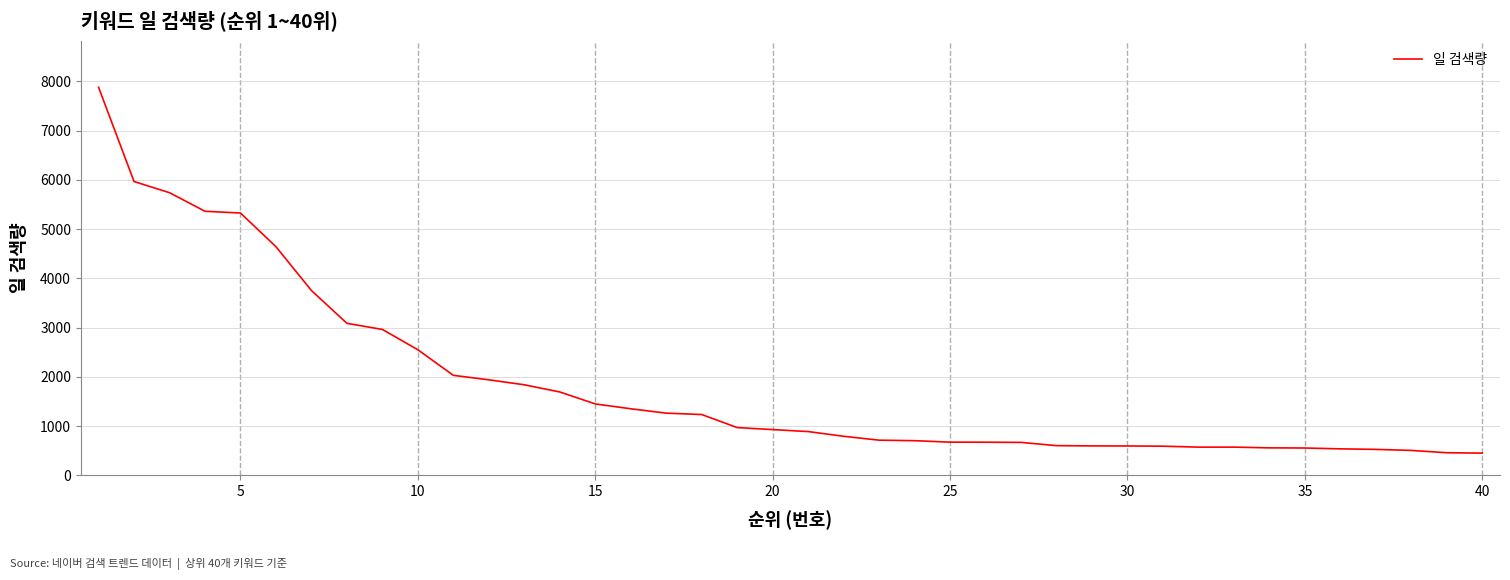

What is the minimum value shown in the chart?

451